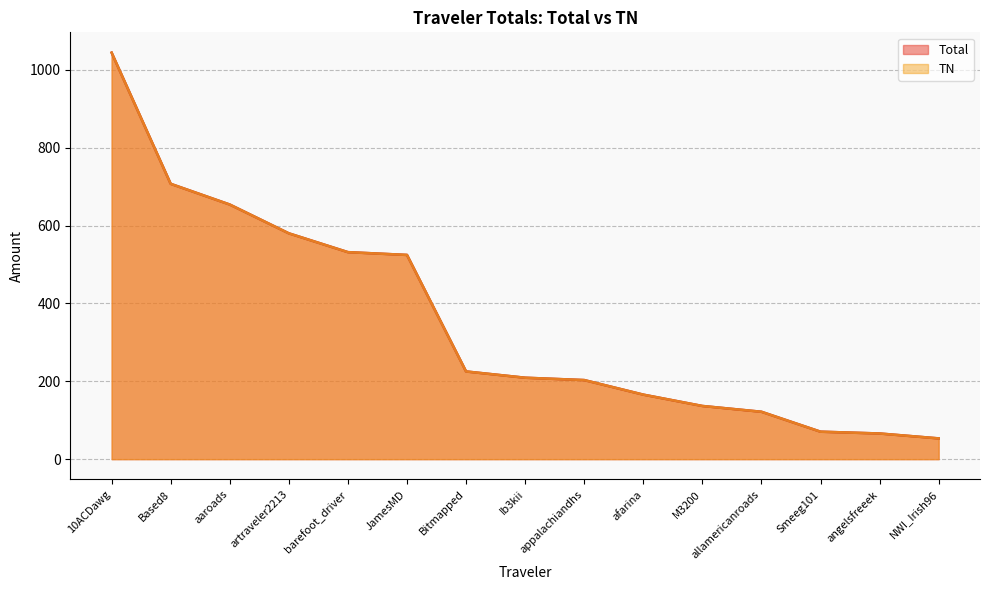

Count the number of categories in the chart.

15